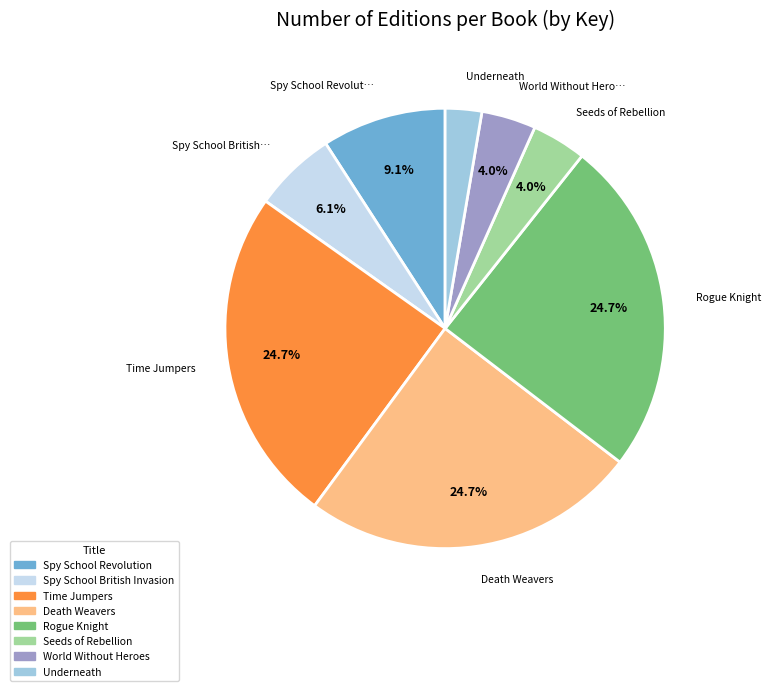

Which has a higher value, Spy School British Invasion or Underneath?

Spy School British Invasion